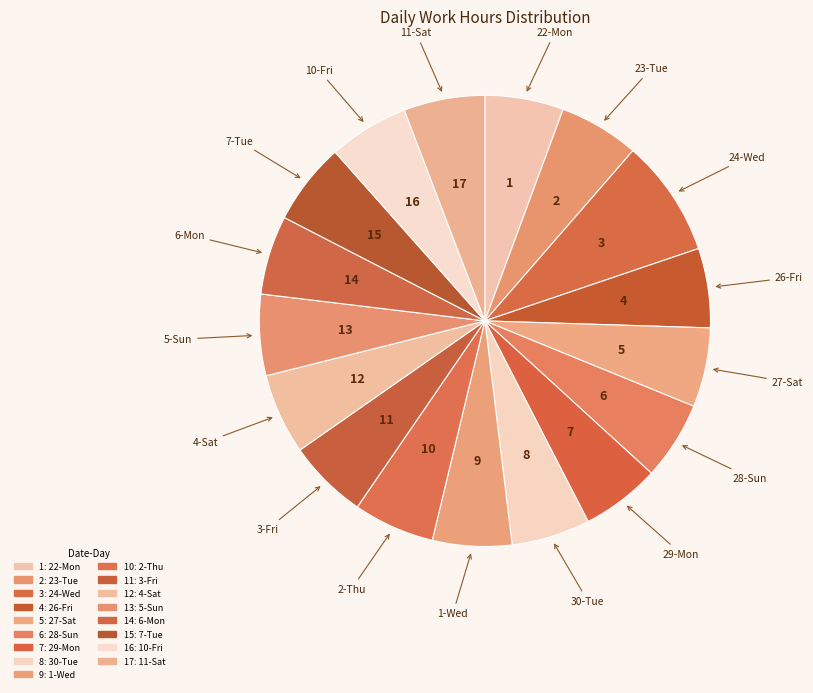

How many slices are in this pie chart?

17